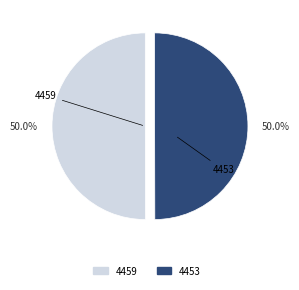

Approximately how many times larger is the value at 4459 compared to 4453?

1.0